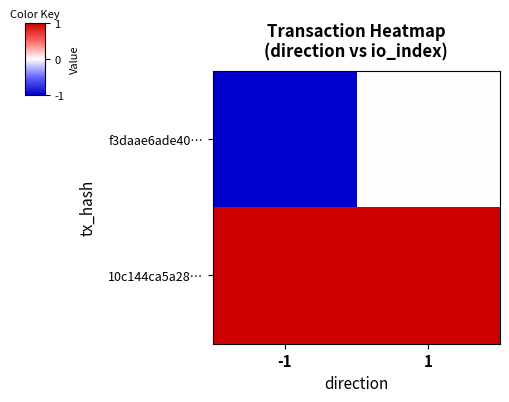

At which category is the sum across all series the highest?

1